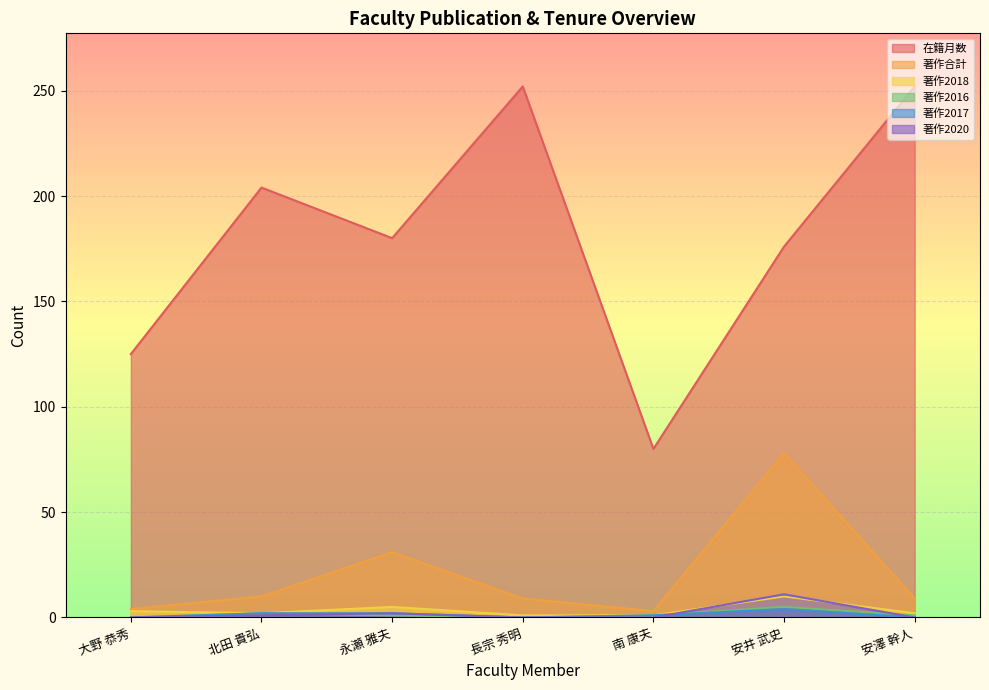

At which category is the sum across all series the highest?

安井 武史